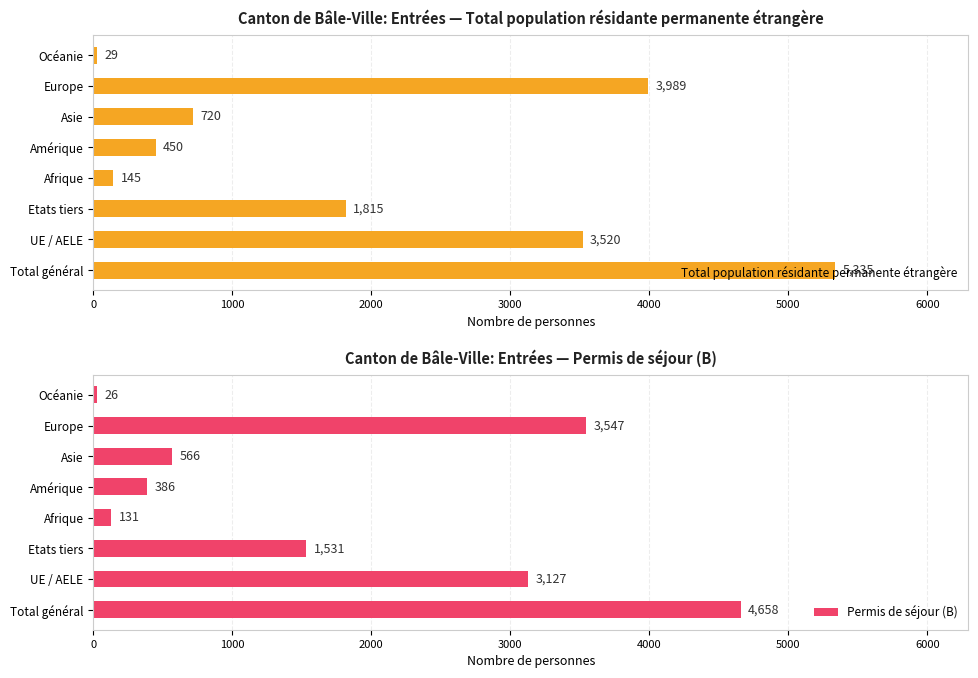

Read the Total population résidante permanente étrangère value at Amérique, to the nearest 10.

450